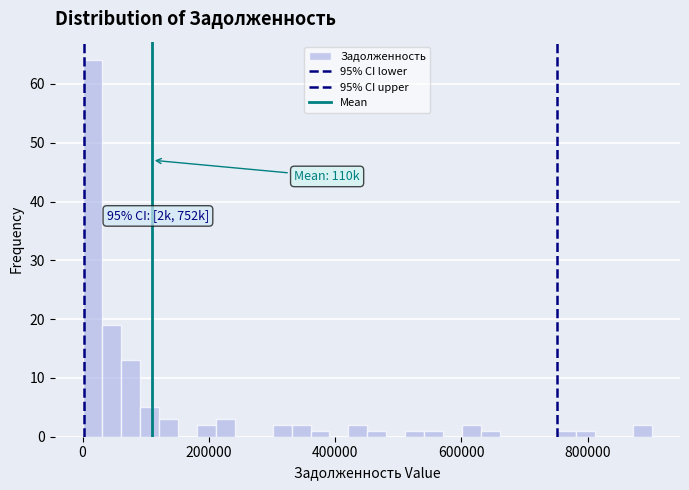

Around what value on the x-axis is the tallest bar? Give the approximate position of its centre, as read against the axis.

20000